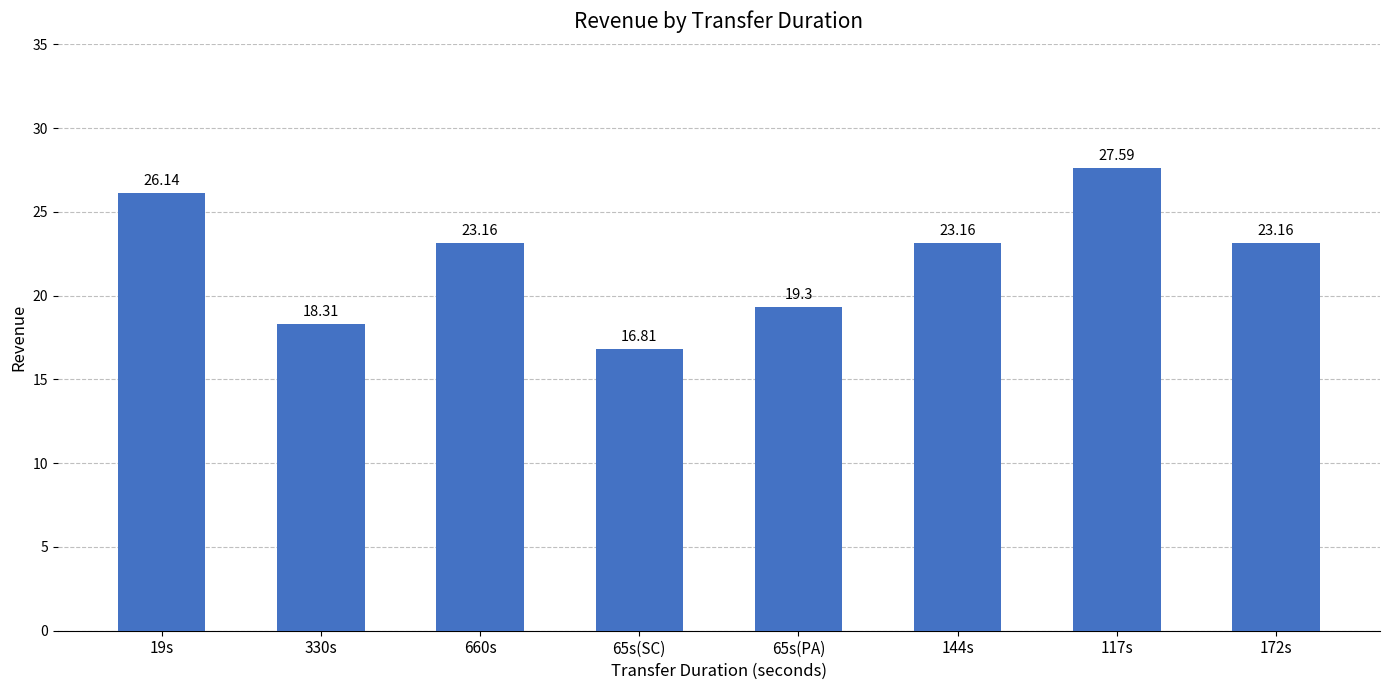

Are the bars horizontal?

No